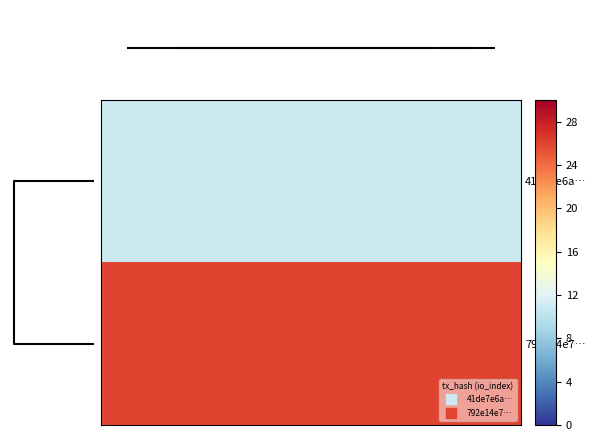

Rank the series by their maximum value, from highest to lowest.

792e14e7…, 41de7e6a…